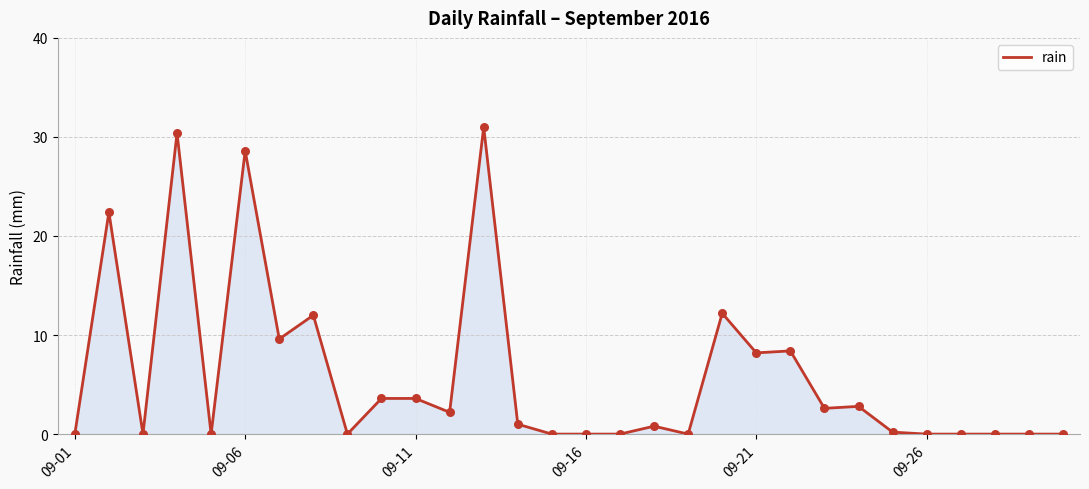

What is the greatest value displayed?

31.0